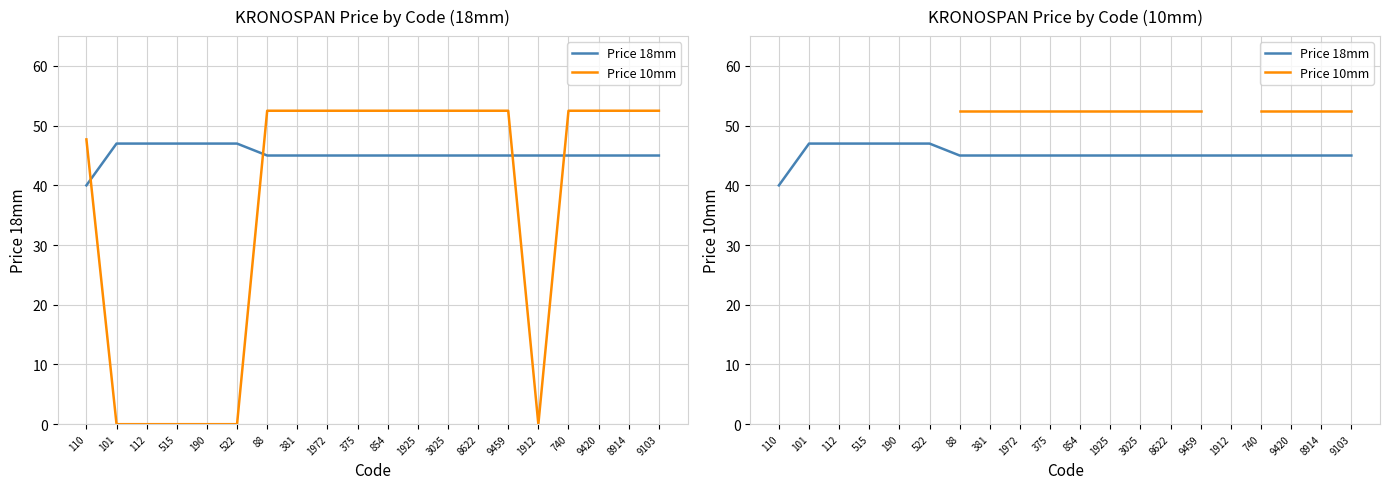

Does the chart have visible grid lines?

Yes